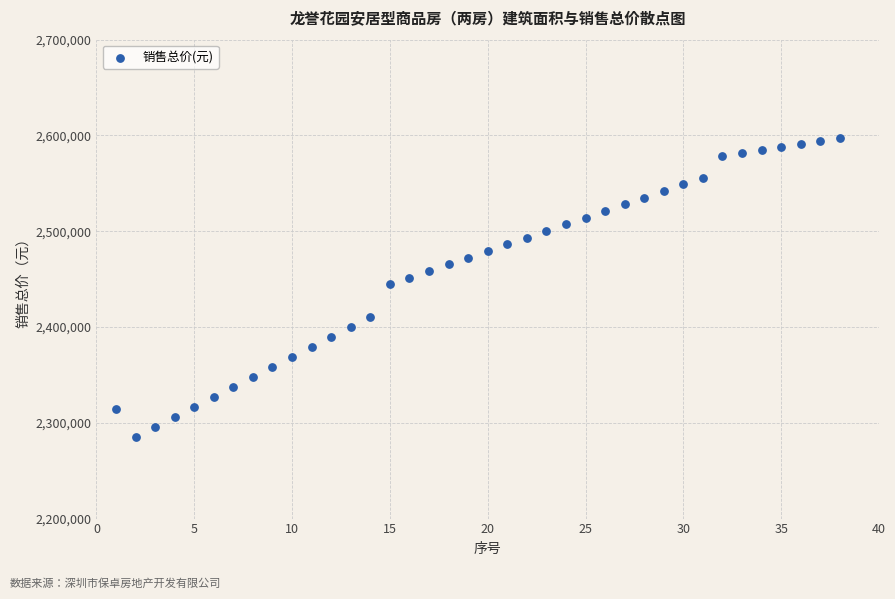

What is the range of Y values (max minus min)?

311722